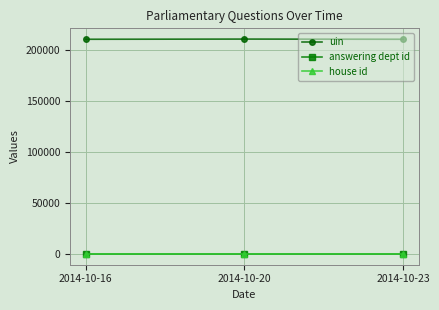

At how many categories does at least one series exceed 204381?

3